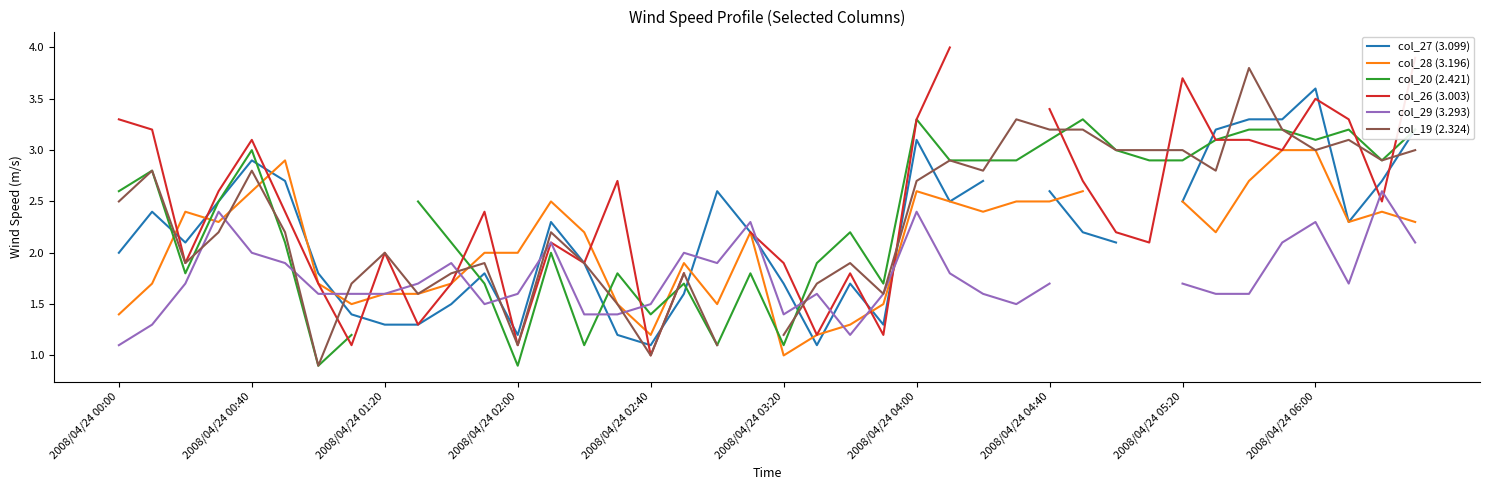

True or false: col_28 (3.196) and col_19 (2.324) cross at least once.

True